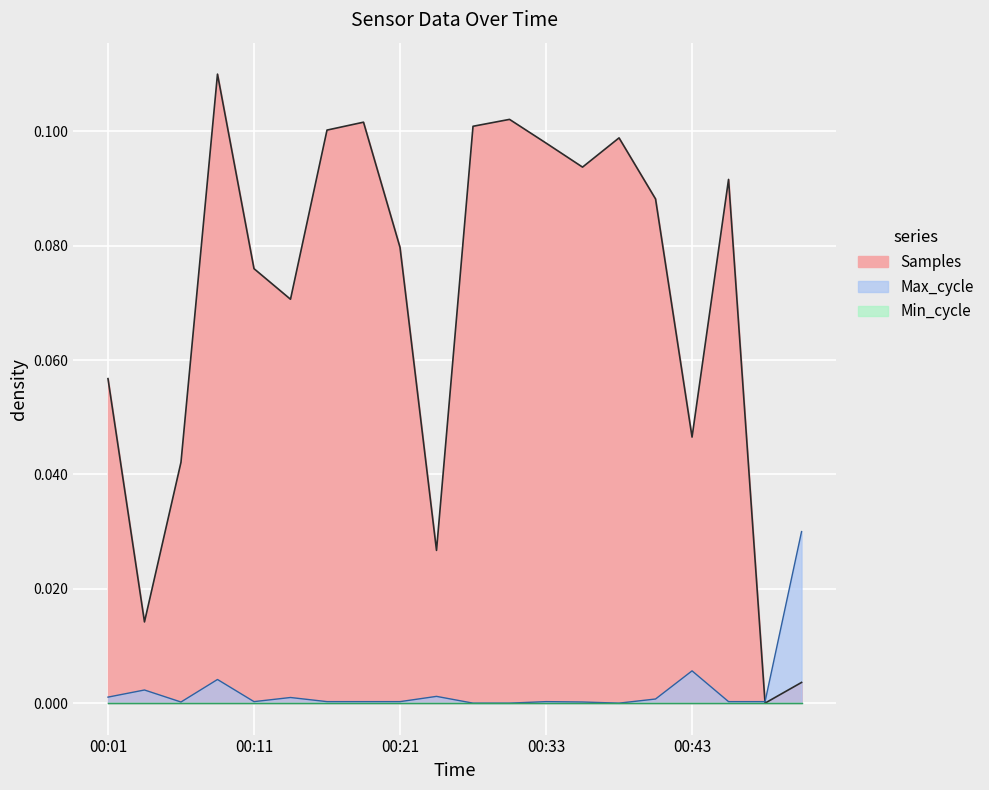

Reading left to right, list all the values displayed in this chart.

Samples: 0.1	0.0	0.0	0.1	0.1	0.1	0.1	0.1	0.1	0.0	0.1	0.1	0.1	0.1	0.1	0.1	0.0	0.1	0.0	0.0
Max_cycle: 0.0	0.0	0.0	0.0	0.0	0.0	0.0	0.0	0.0	0.0	0.0	0.0	0.0	0.0	0.0	0.0	0.0	0.0	0.0	0.0